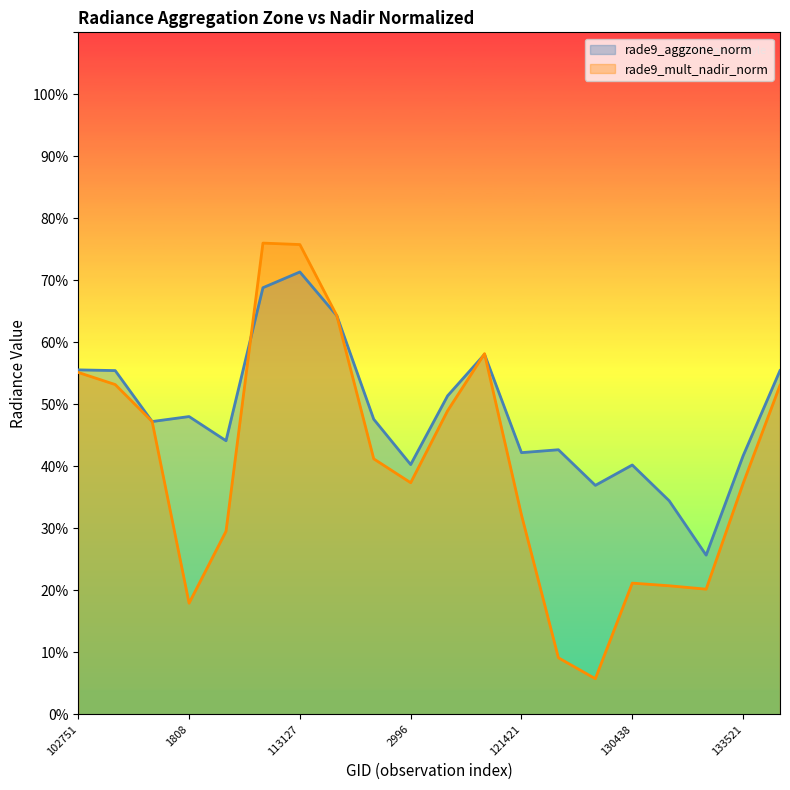

The value of rade9_aggzone_norm at 121421 is 42.2. True or false?

True